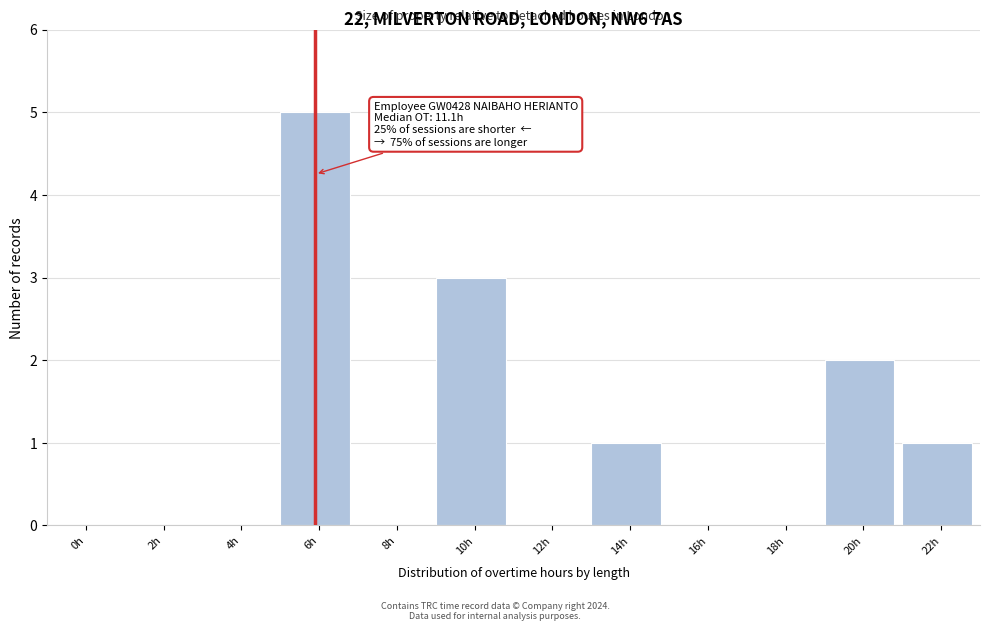

Reading left to right, transcribe all the data shown in this chart.

0h=0	2h=0	4h=0	6h=5	8h=0	10h=3	12h=0	14h=1	16h=0	18h=0	20h=2	22h=1